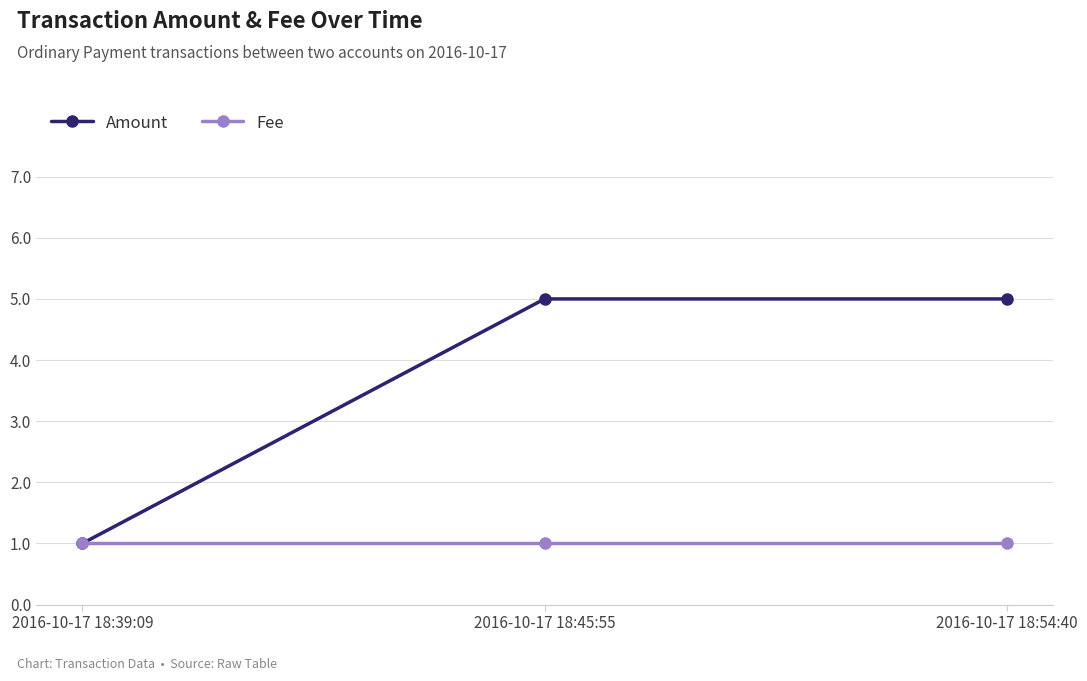

The value of Amount at 2016-10-17 18:54:40 is 3. True or false?

False